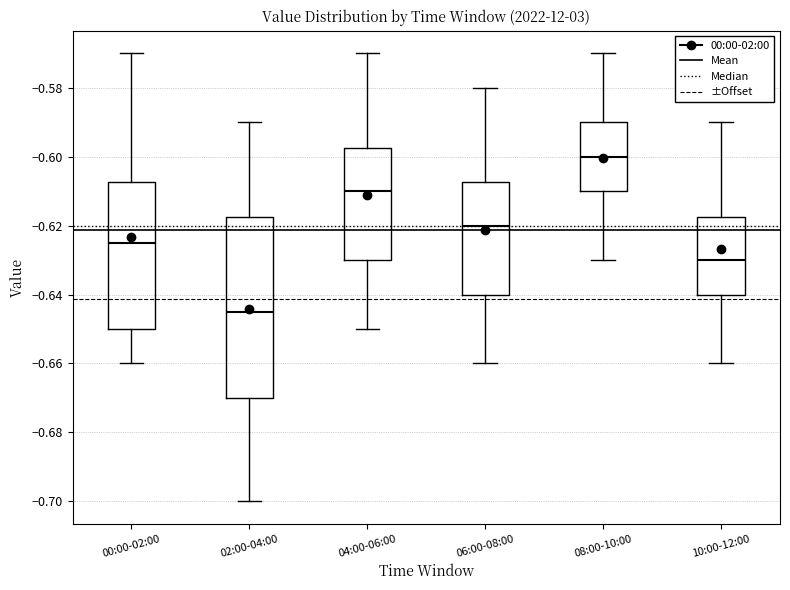

Where does the upper whisker of the box for 10:00-12:00 end on the y-axis? The values are not printed on the chart, so give them approximately, as read against the axis.

-0.590